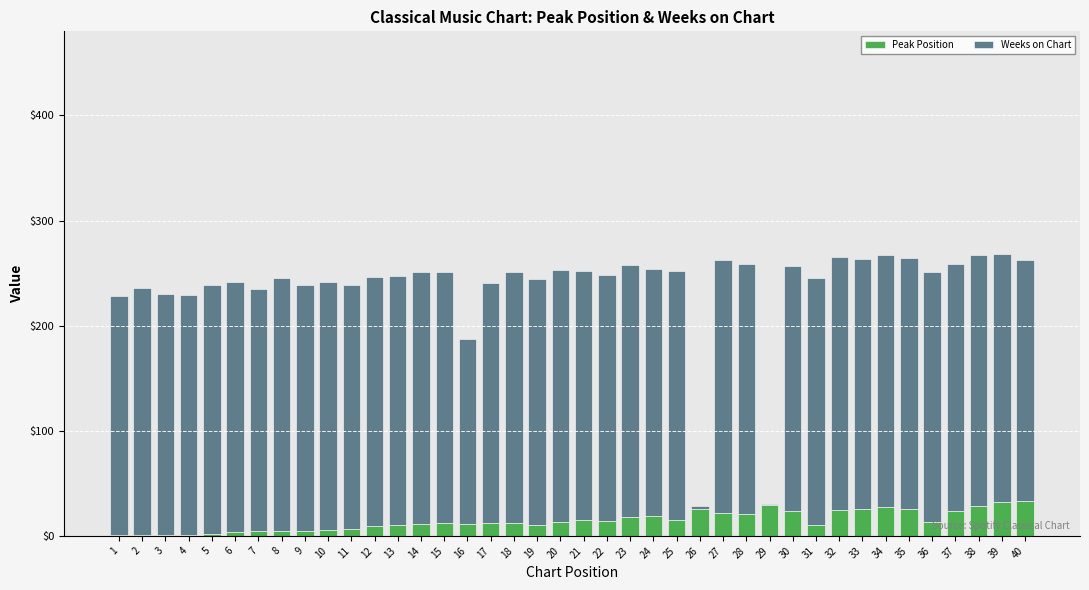

The value of Peak Position at 14 is 11. True or false?

True